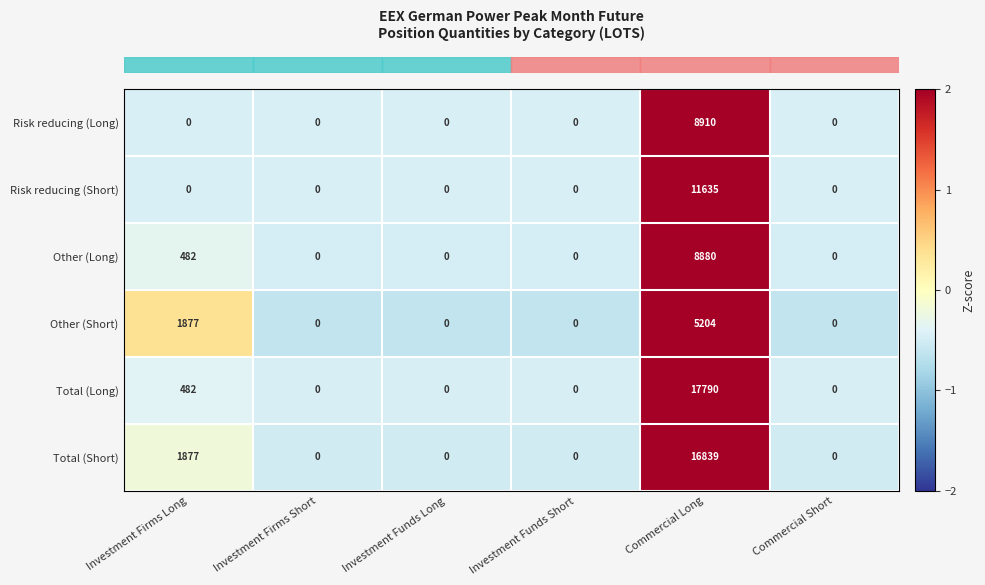

True or false: Risk reducing (Short) has a value of 7424 at Investment Firms Short.

False